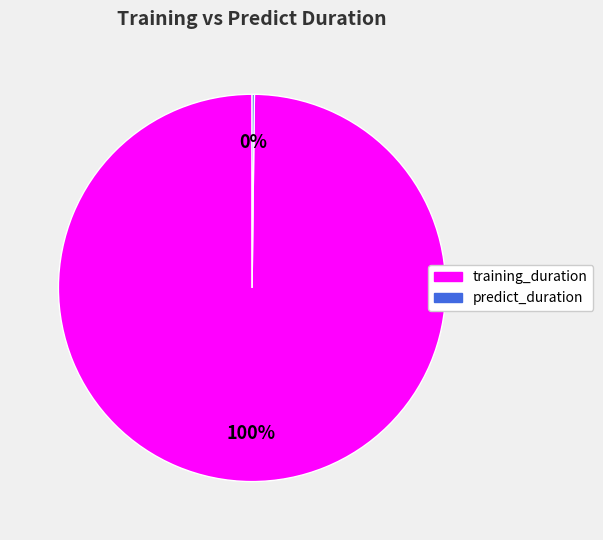

What is the largest slice in the pie chart?

training_duration